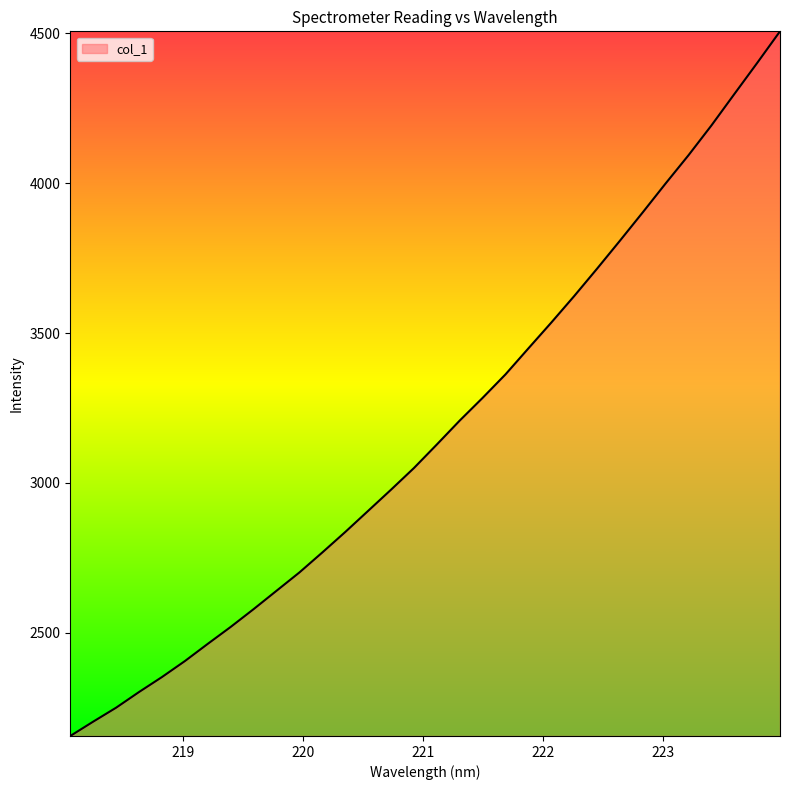

What is the difference between the maximum and minimum values?

2349.1